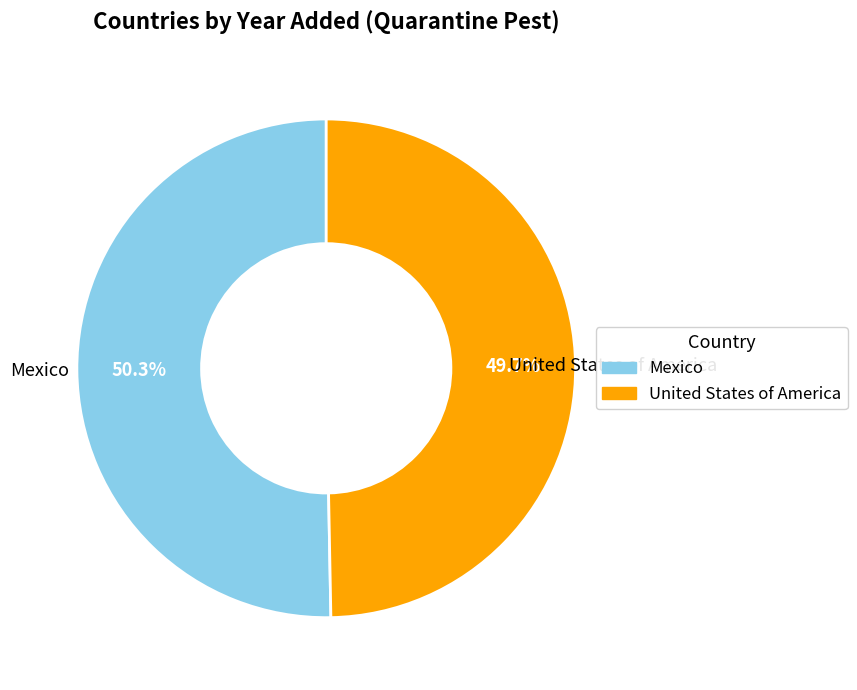

Rank the categories by value from highest to lowest.

Mexico, United States of America